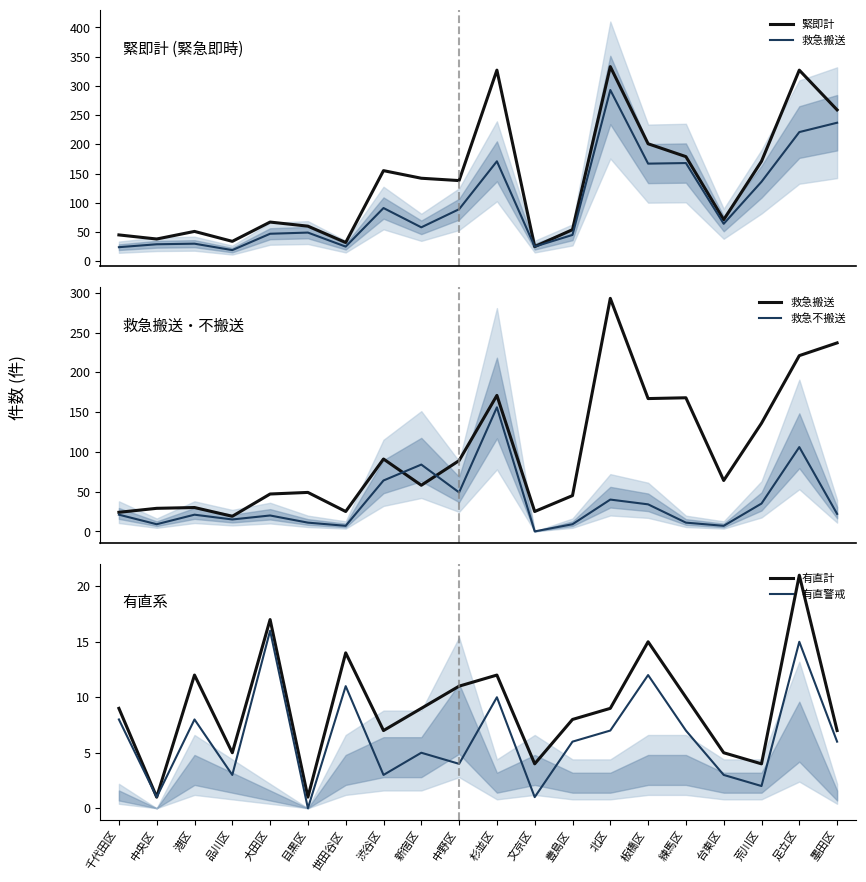

Which series changed the most between 目黒区 and 豊島区?

有直計